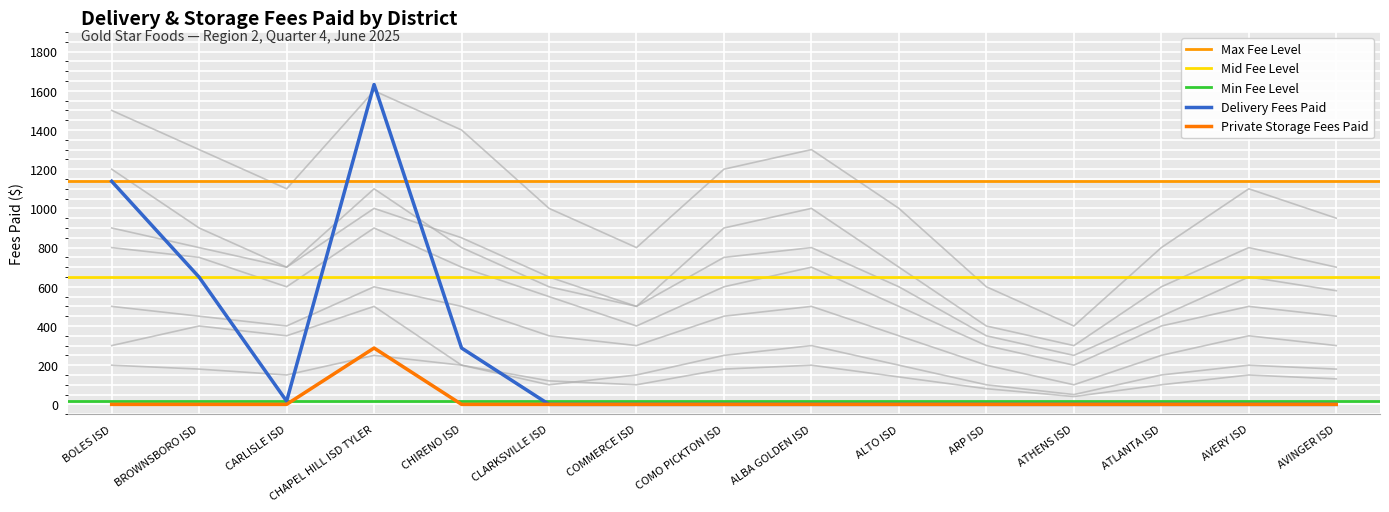

True or false: Private Storage Fees Paid and Delivery Fees Paid cross at least once.

False